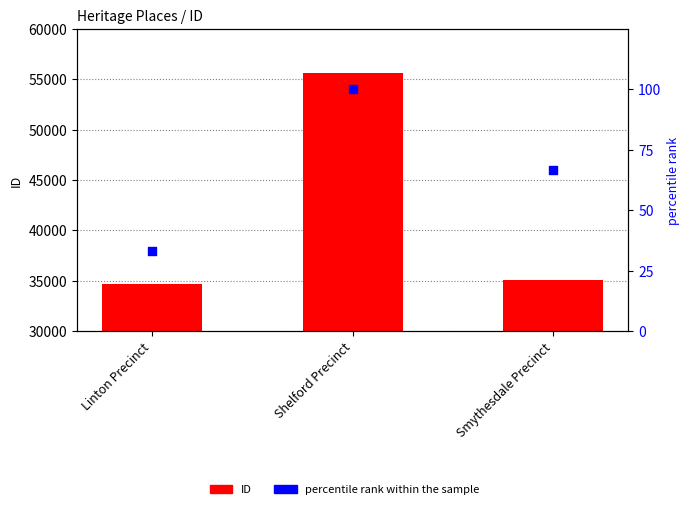

At how many categories does at least one series exceed 48665?

1